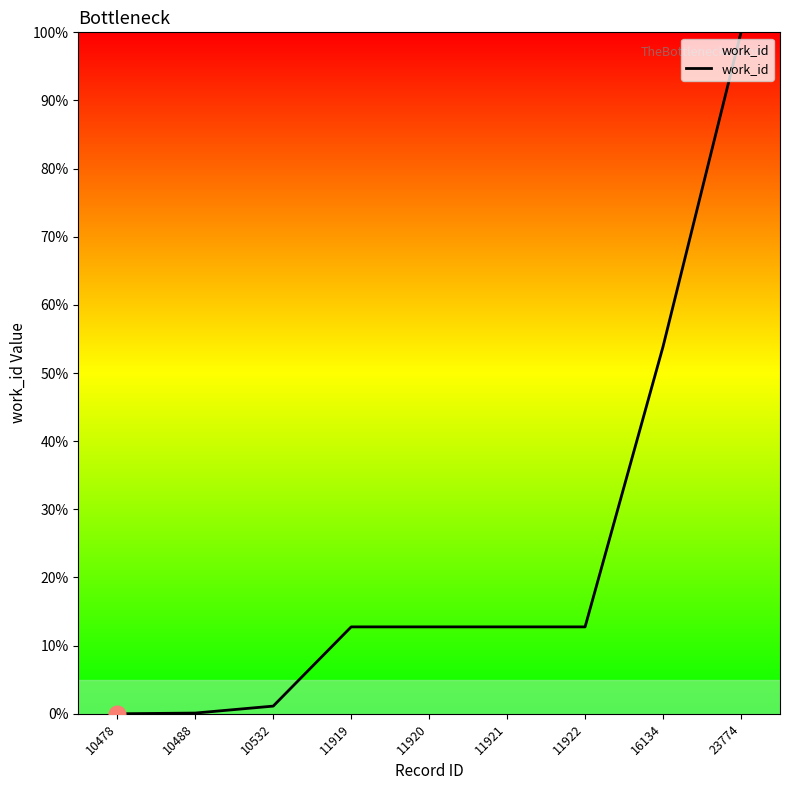

Between 11920 and 23774, which is larger?

23774